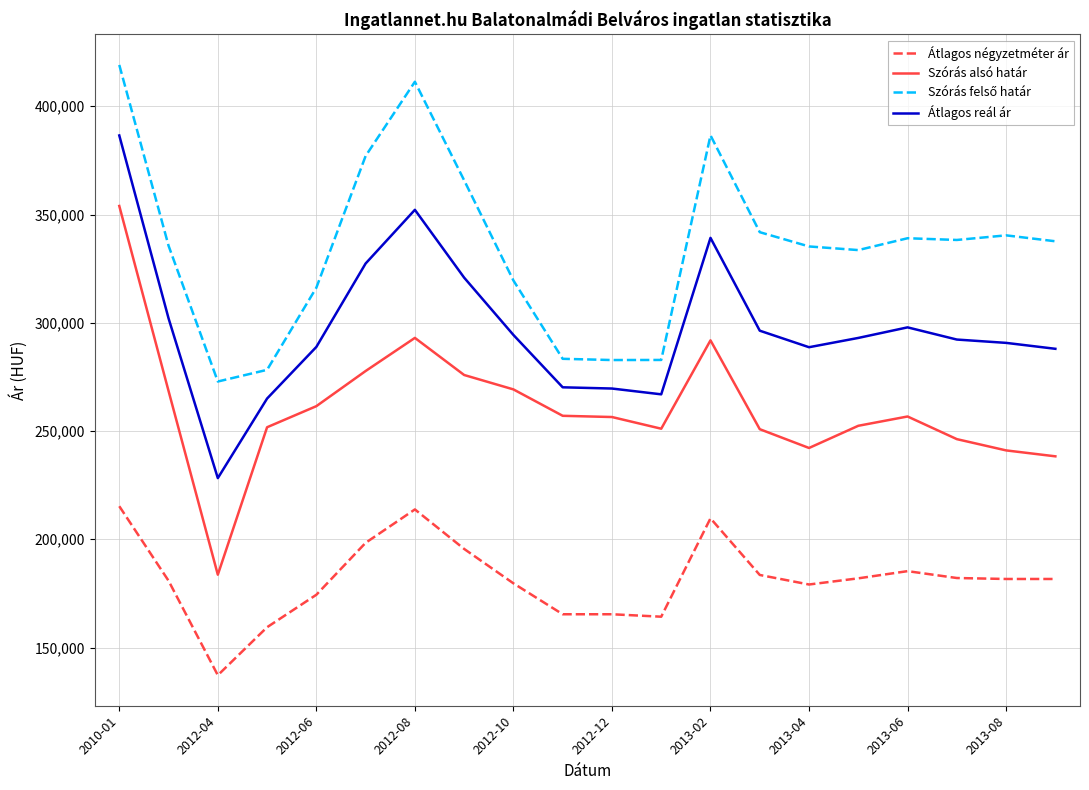

True or false: Átlagos négyzetméter ár and Szórás alsó határ cross at least once.

False